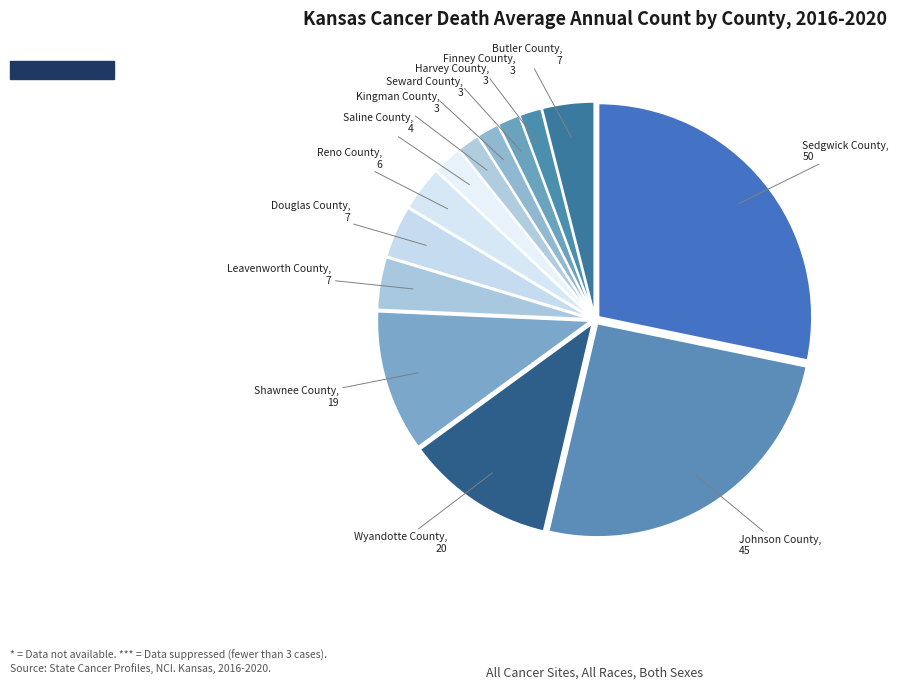

Does Saline County account for over 50% of the chart?

No